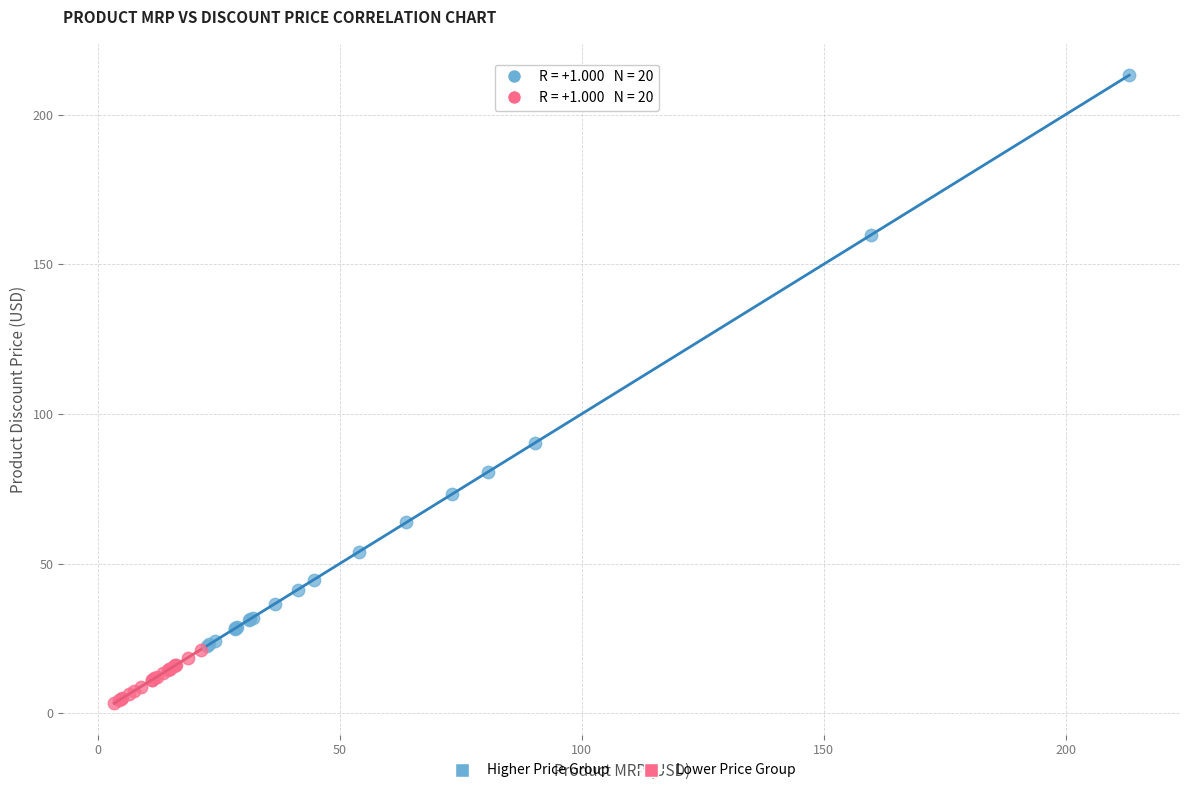

What are all the series names shown in the legend?

Higher Price Group, Lower Price Group